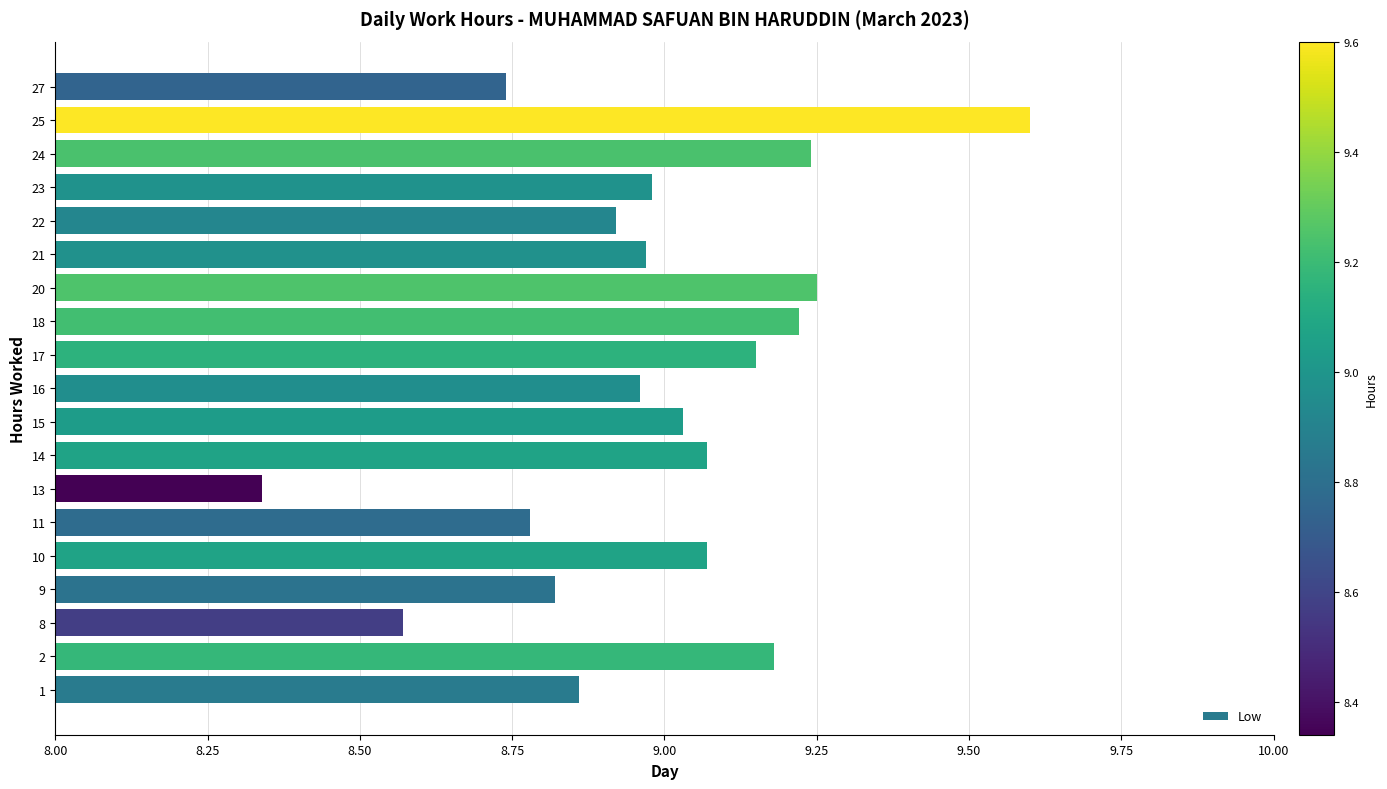

What is the sum of the values at 22 and 11?

17.7